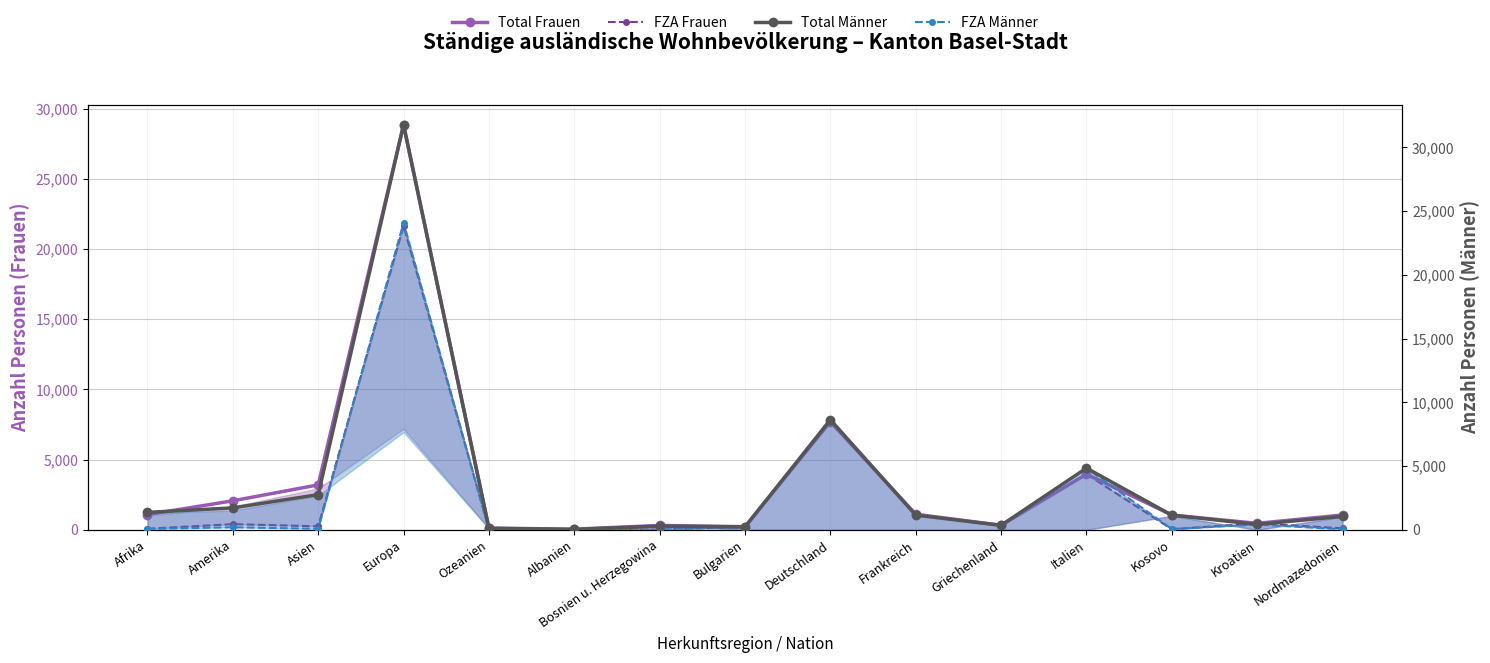

What are all the series names shown in the legend?

Total Frauen, FZA Frauen, Total Männer, FZA Männer